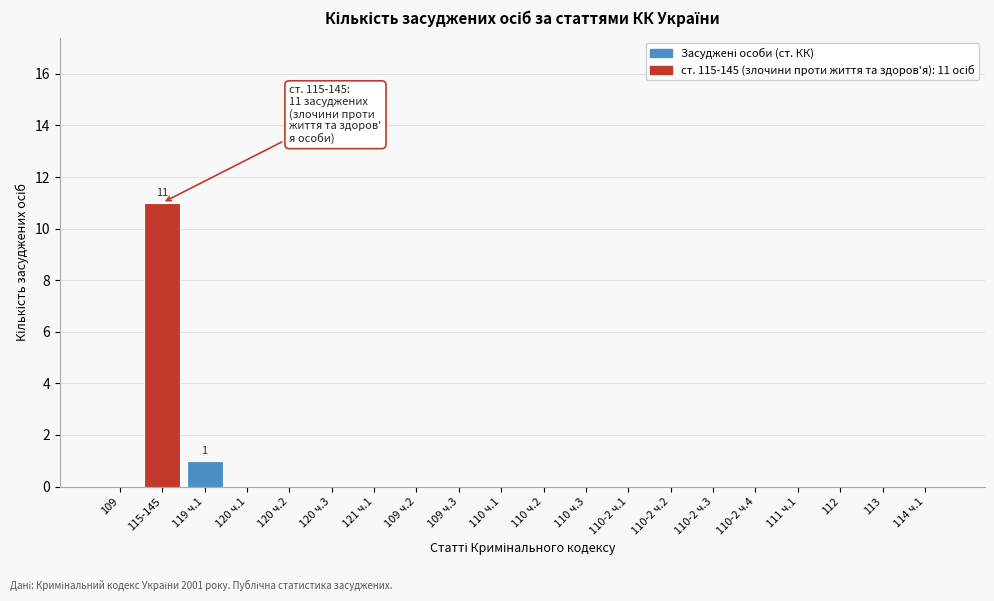

Reading left to right, list all the values displayed in this chart.

109=0	115-145=11	119 ч.1=1	120 ч.1=0	120 ч.2=0	120 ч.3=0	121 ч.1=0	109 ч.2=0	109 ч.3=0	110 ч.1=0	110 ч.2=0	110 ч.3=0	110-2 ч.1=0	110-2 ч.2=0	110-2 ч.3=0	110-2 ч.4=0	111 ч.1=0	112=0	113=0	114 ч.1=0